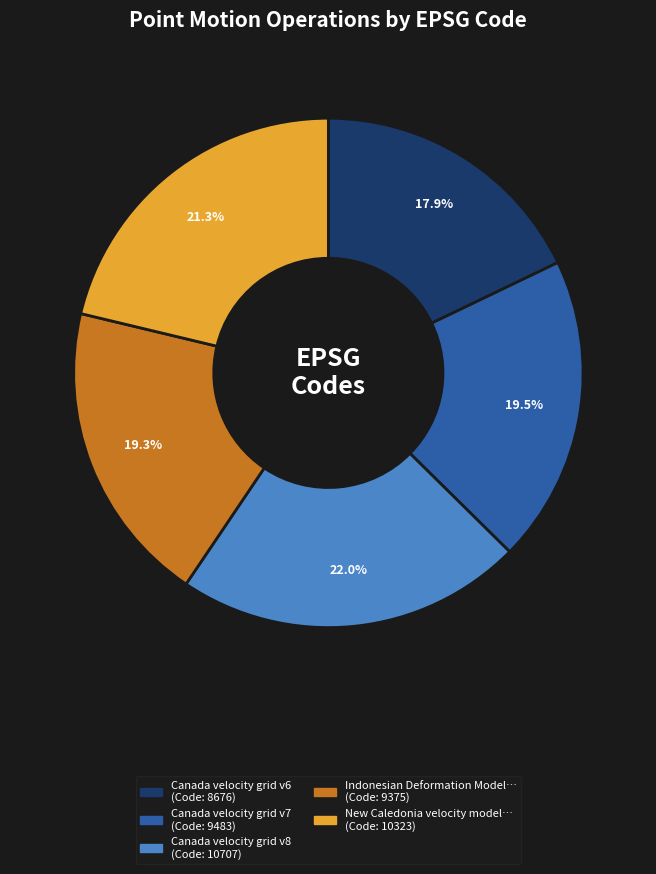

Is there any slice that represents more than half of the pie?

No